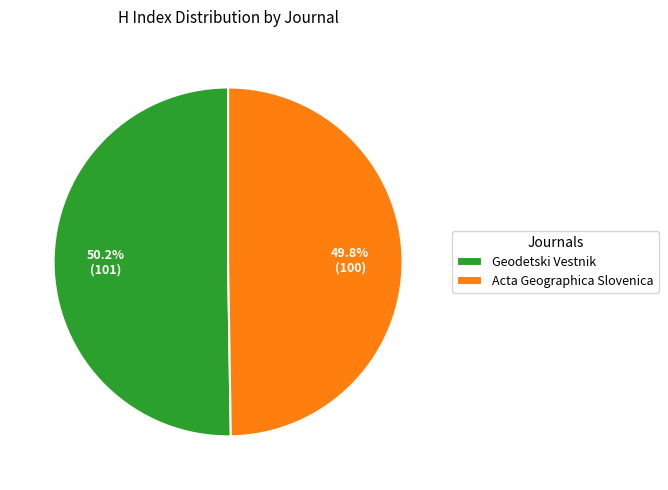

What is the total percentage of Geodetski Vestnik and Acta Geographica Slovenica?

100.0%